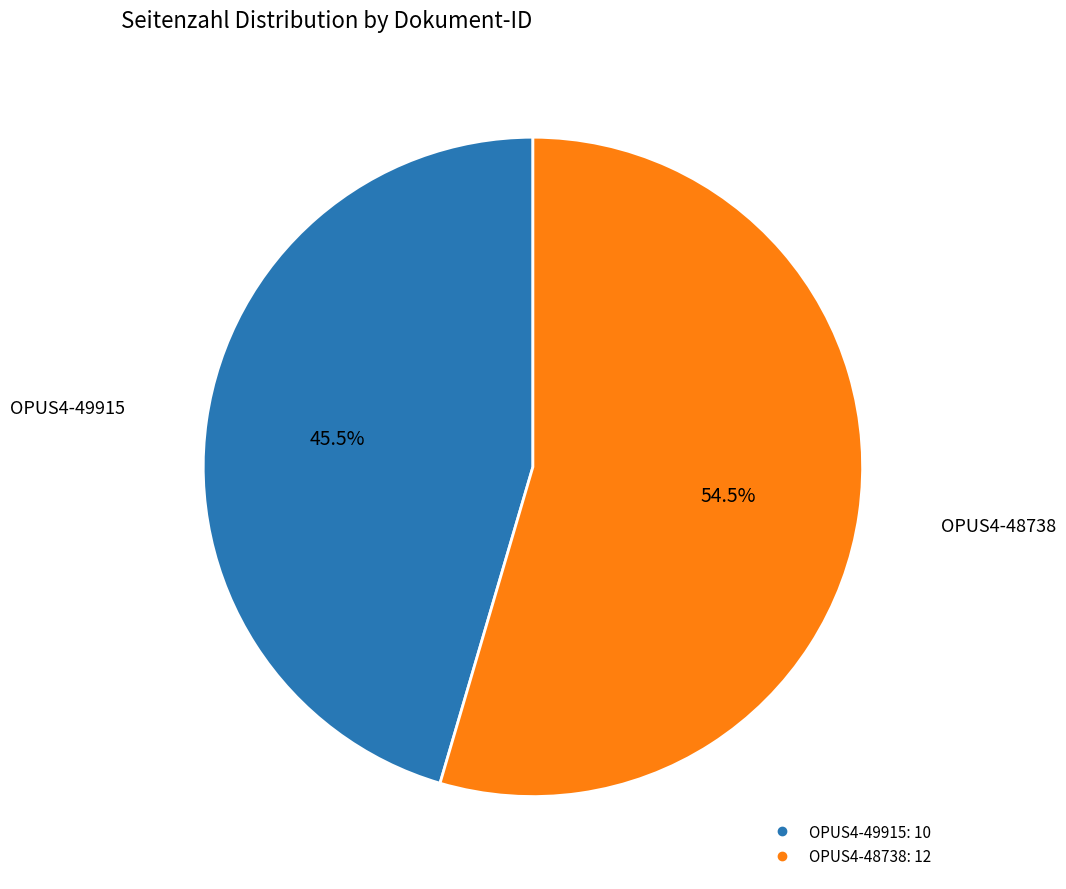

To the nearest percent, what is the average slice percentage?

50%